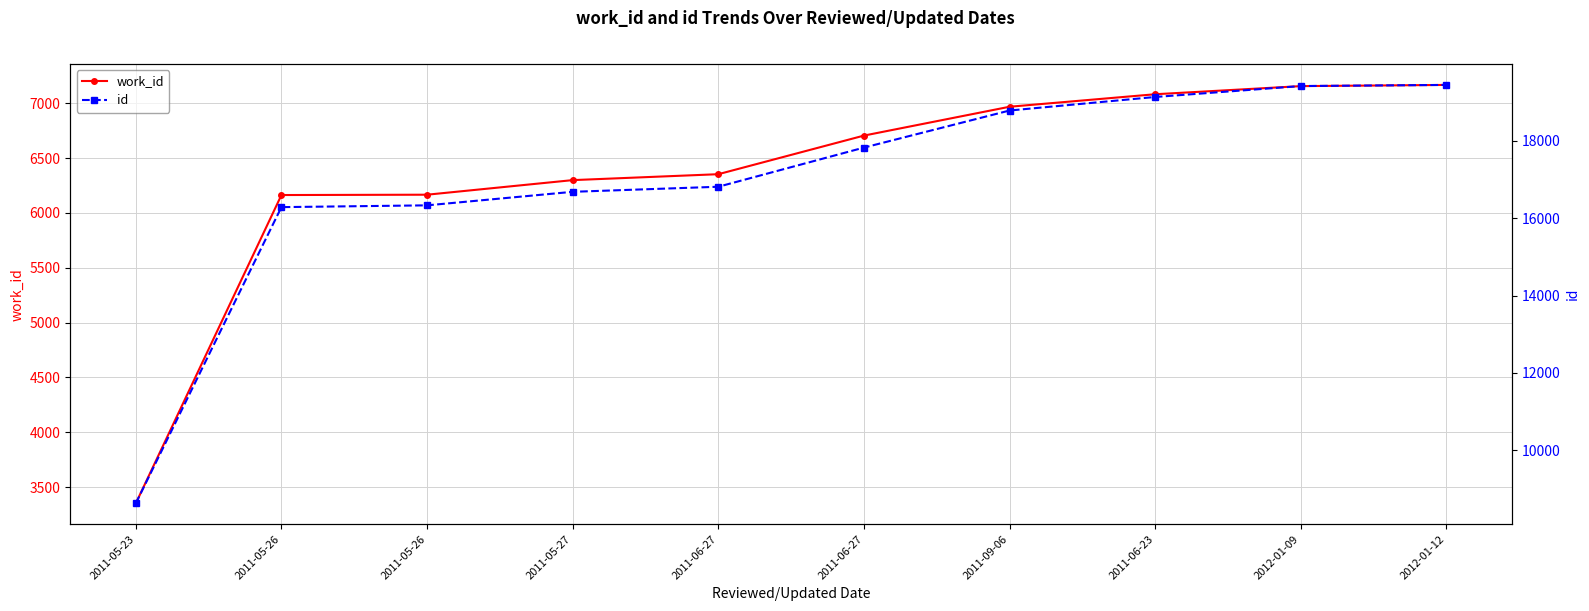

Does the chart display data point markers on the line(s)?

Yes